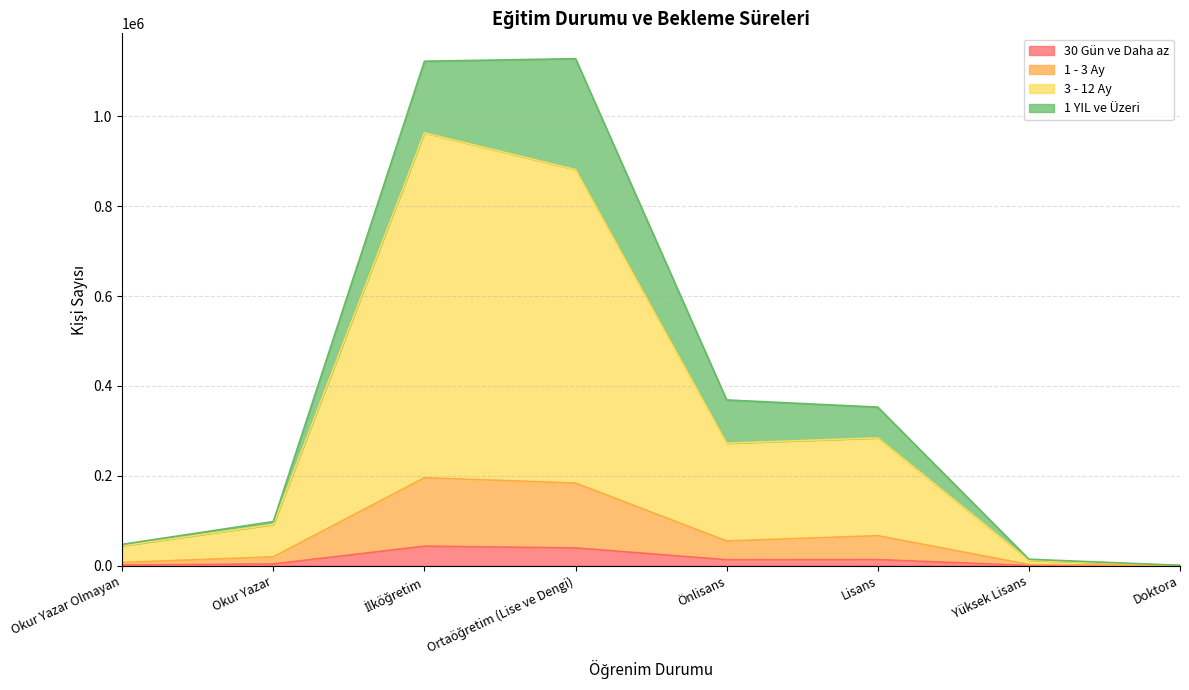

What is the sum of all 3 - 12 Ay values?

2549539